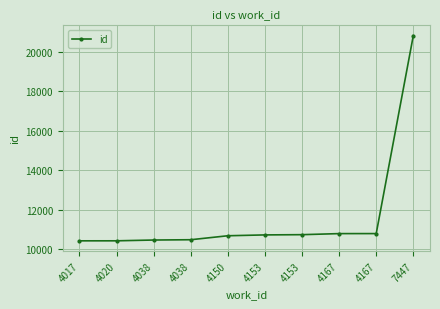

Does the chart have visible grid lines?

Yes